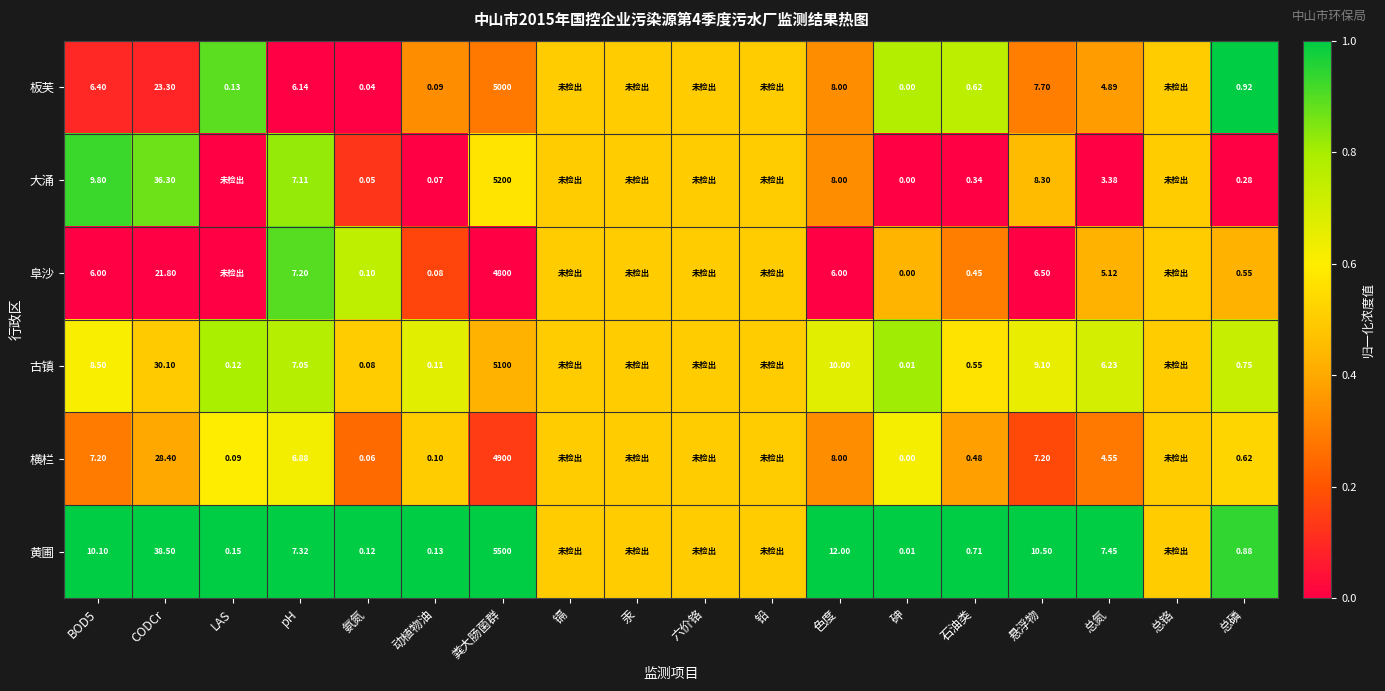

How many series are shown in this chart?

6